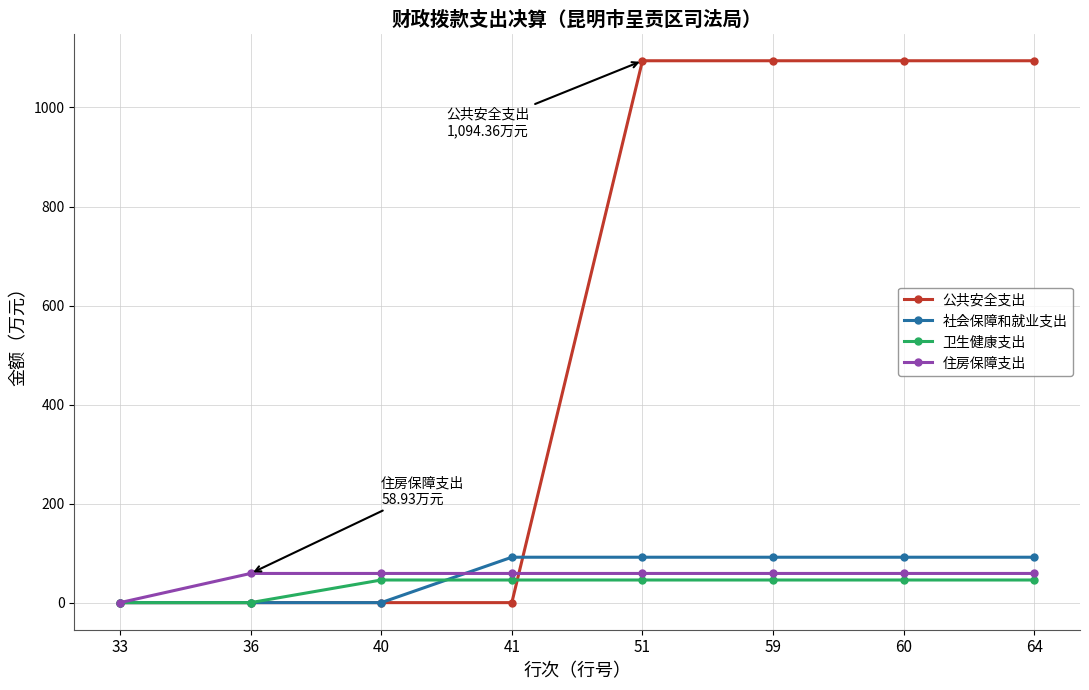

What is the difference between the maximum and second lowest values in the 卫生健康支出 series?

45.7